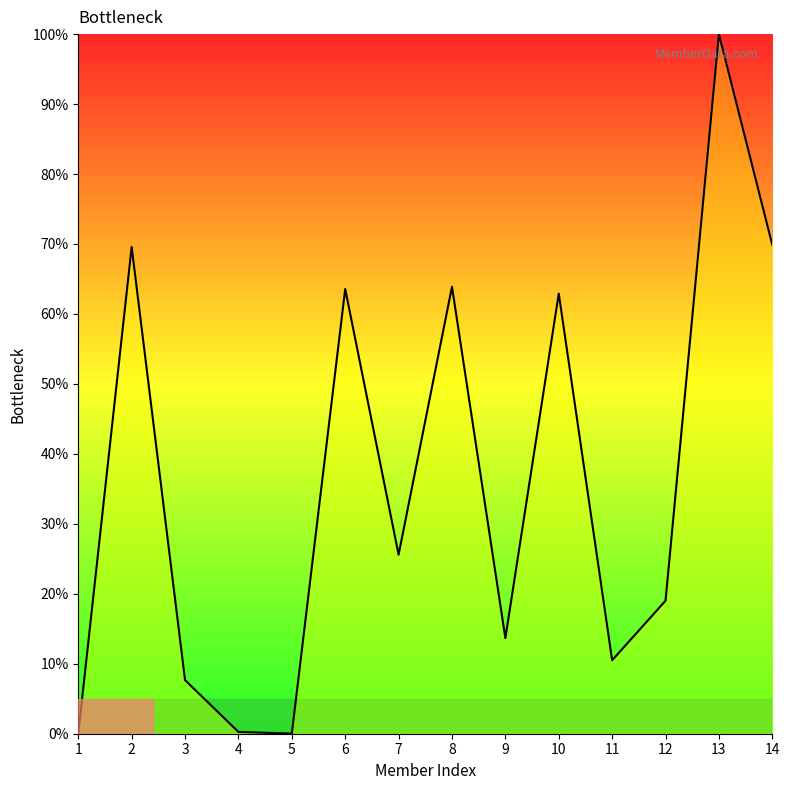

Is this an area chart (filled region under the line)?

No